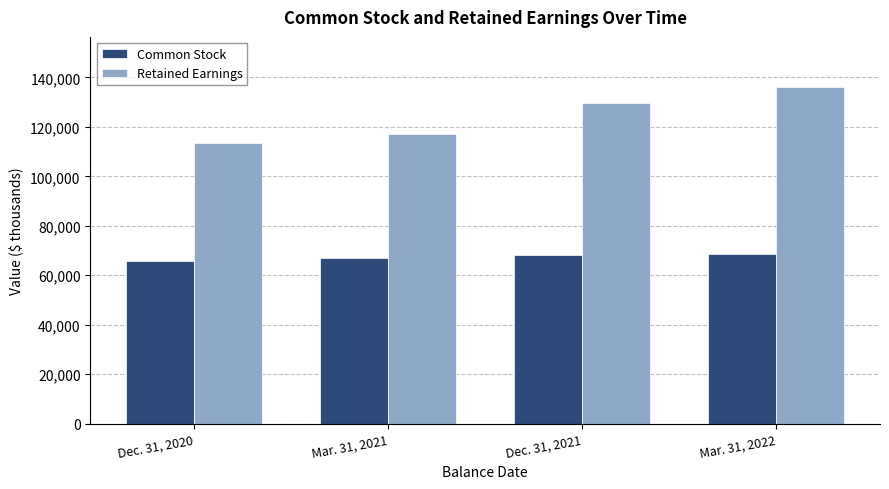

What is the spread (max minus min) of values at Dec. 31, 2021?

61733